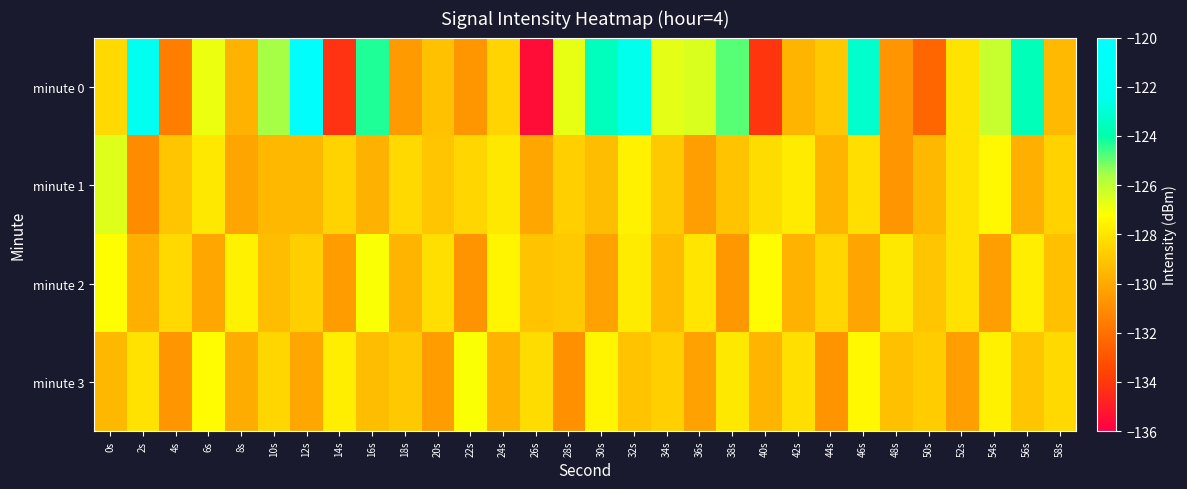

Which label corresponds to the smallest value in the chart?

26s